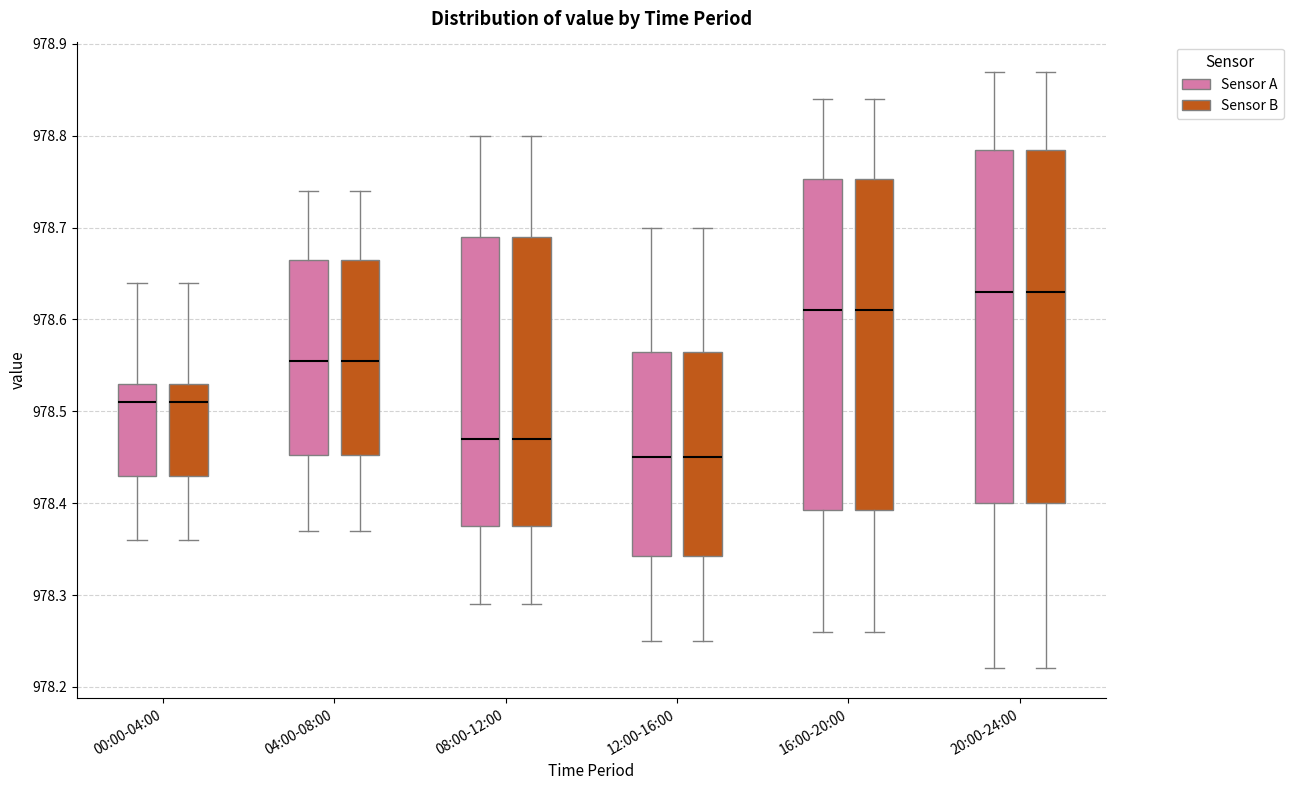

Where does the lower whisker of the box for 08:00-12:00 (Sensor A) end on the y-axis? The values are not printed on the chart, so give them approximately, as read against the axis.

978.29